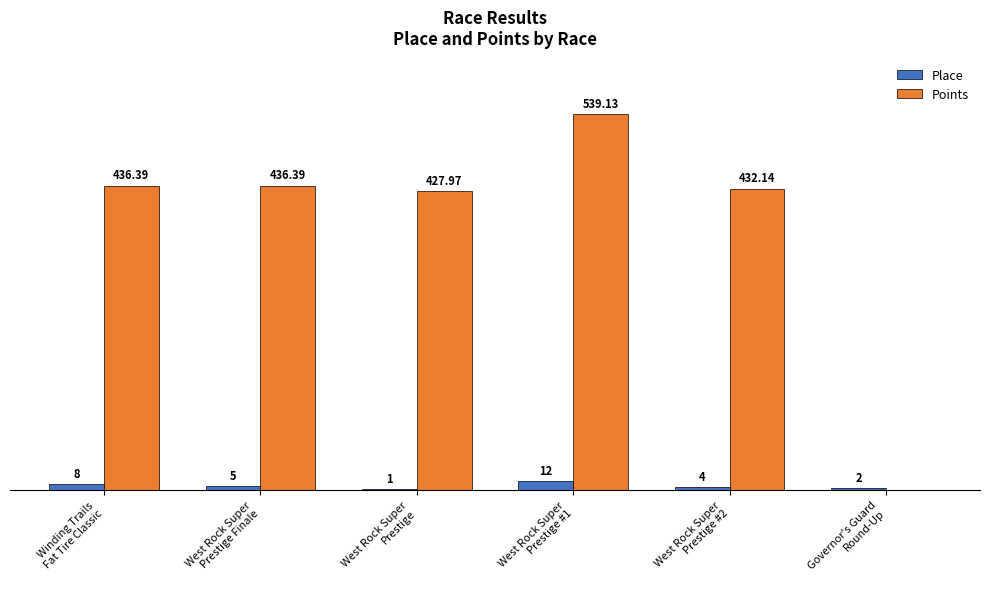

Which category has the highest value in the Place series?

West Rock Super
Prestige #1